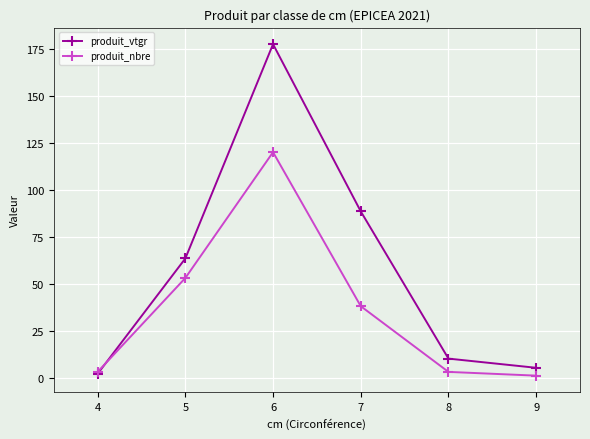

Which series ends up on top after the final intersection of produit_vtgr and produit_nbre?

produit_vtgr